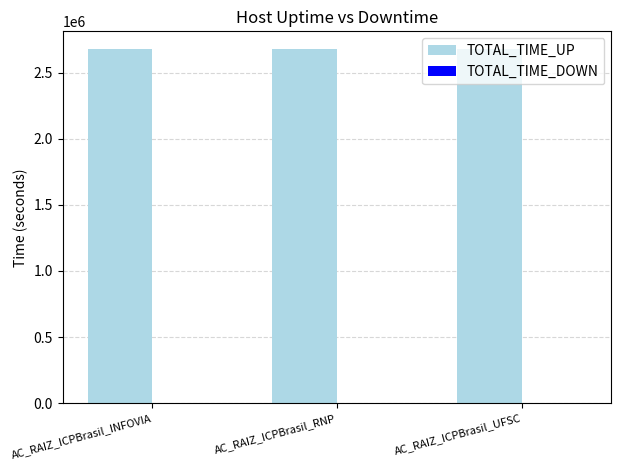

True or false: TOTAL_TIME_UP has a value of 4789687 at AC_RAIZ_ICPBrasil_INFOVIA.

False